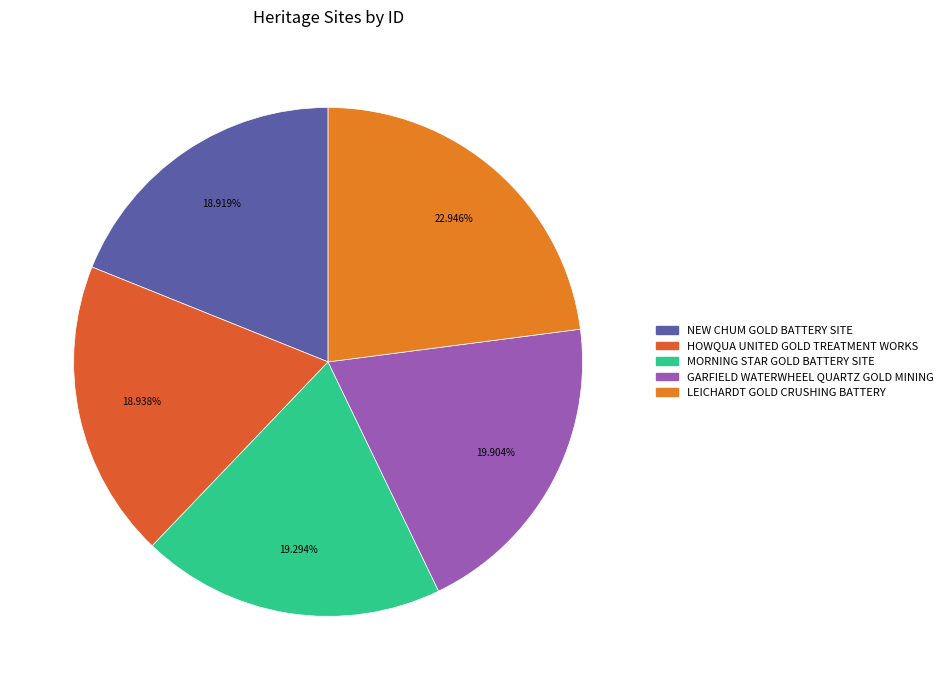

What percentage is the MORNING STAR GOLD BATTERY SITE slice, to the nearest percent?

19%